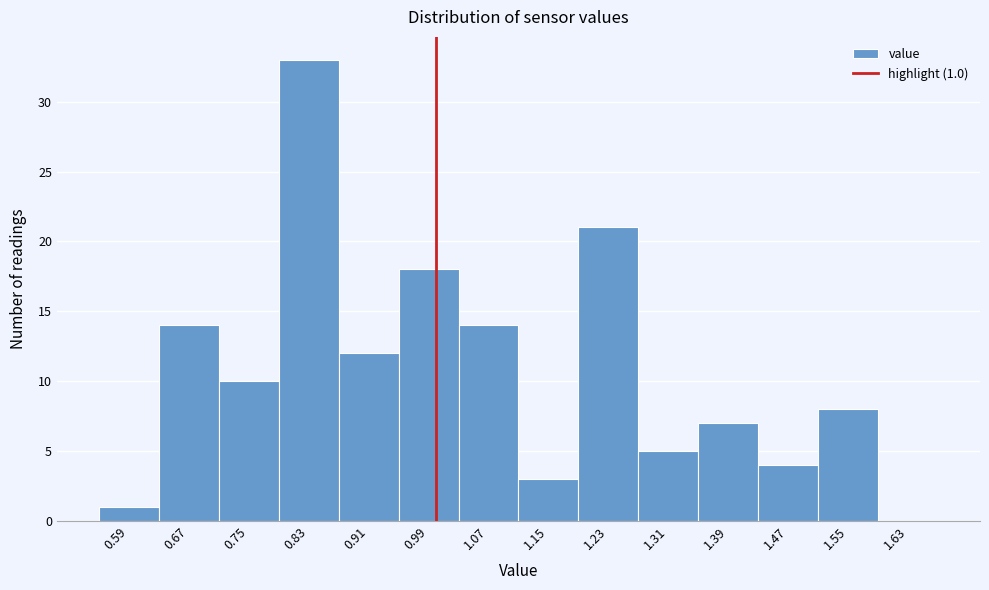

Over which range of the x-axis is the bar tallest?

0.79 to 0.87